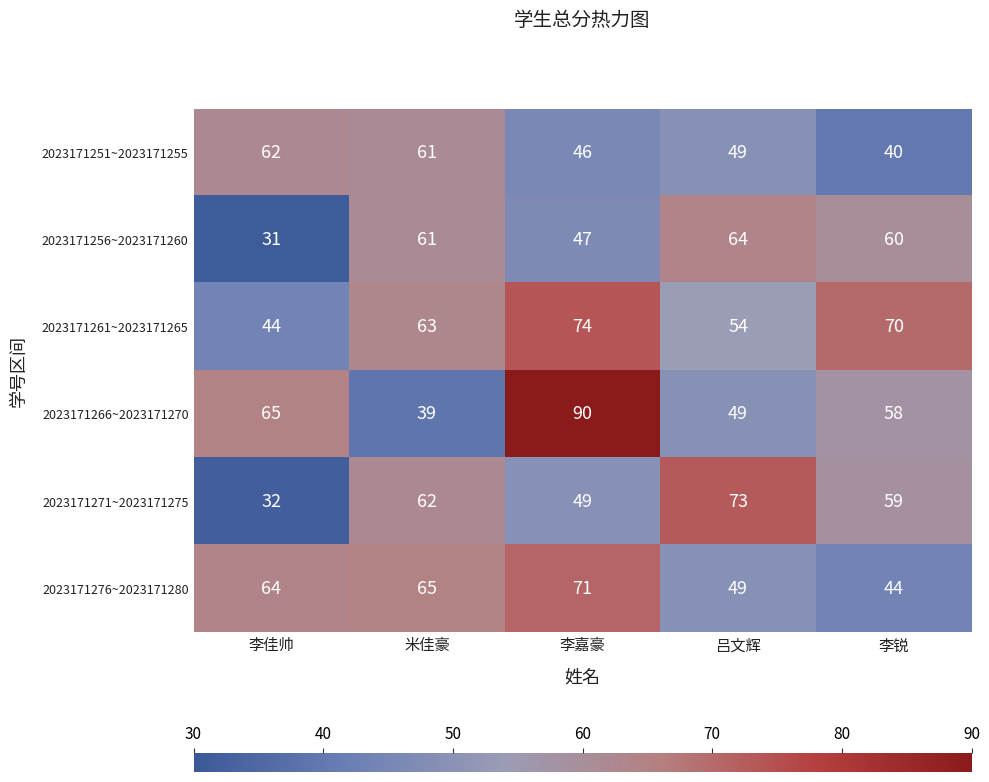

What is the sum of all 2023171256~2023171260 values?

263